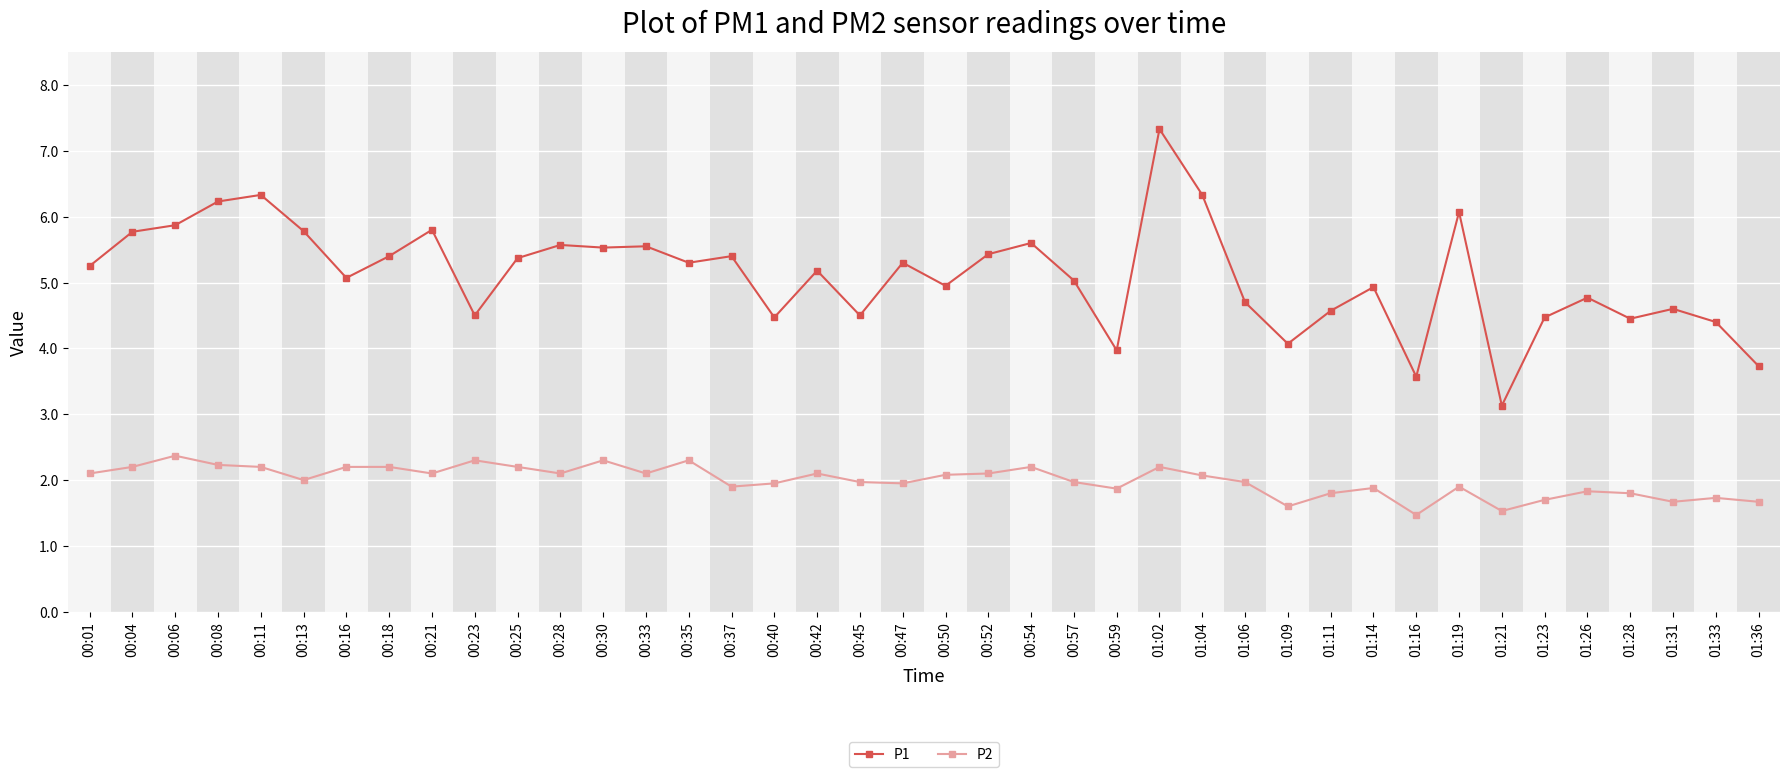

Rank the series by their average value, from lowest to highest.

P2, P1